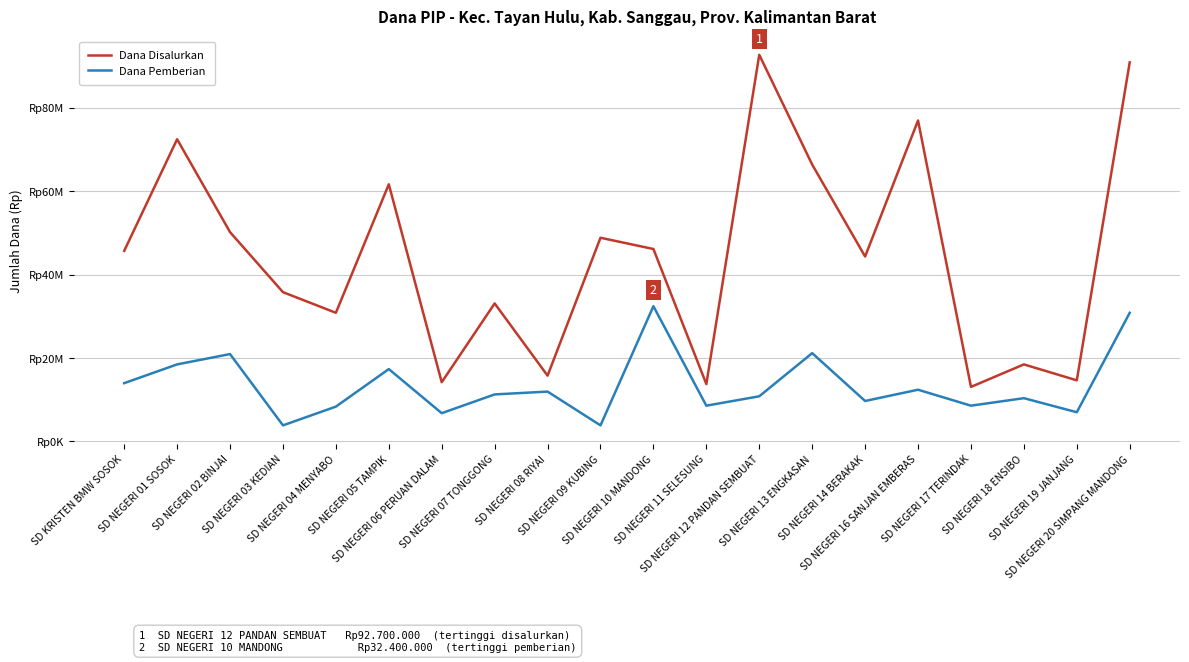

Does the chart have visible grid lines?

Yes